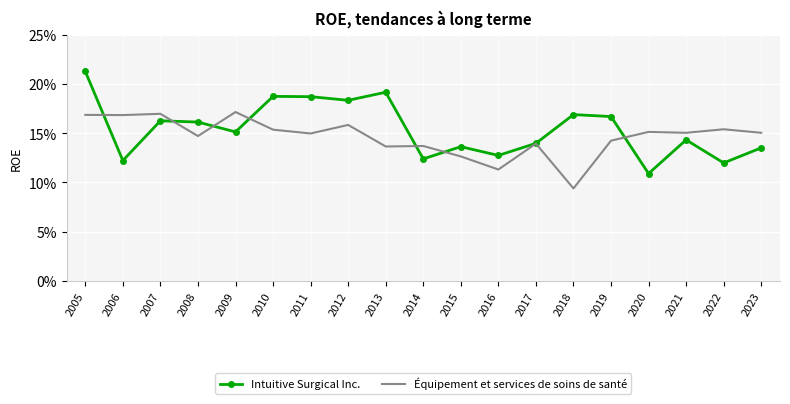

What are all the series names shown in the legend?

Intuitive Surgical Inc., Équipement et services de soins de santé